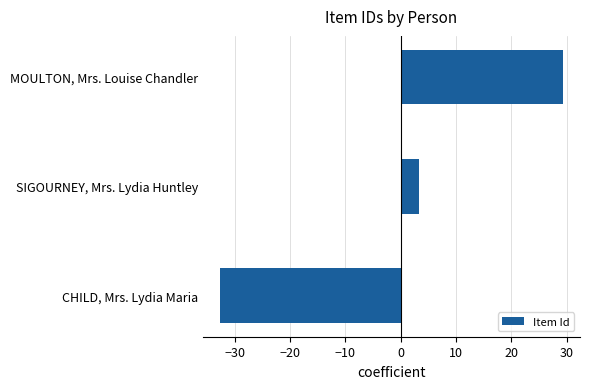

List the labels in order of value, smallest first.

CHILD, Mrs. Lydia Maria, SIGOURNEY, Mrs. Lydia Huntley, MOULTON, Mrs. Louise Chandler